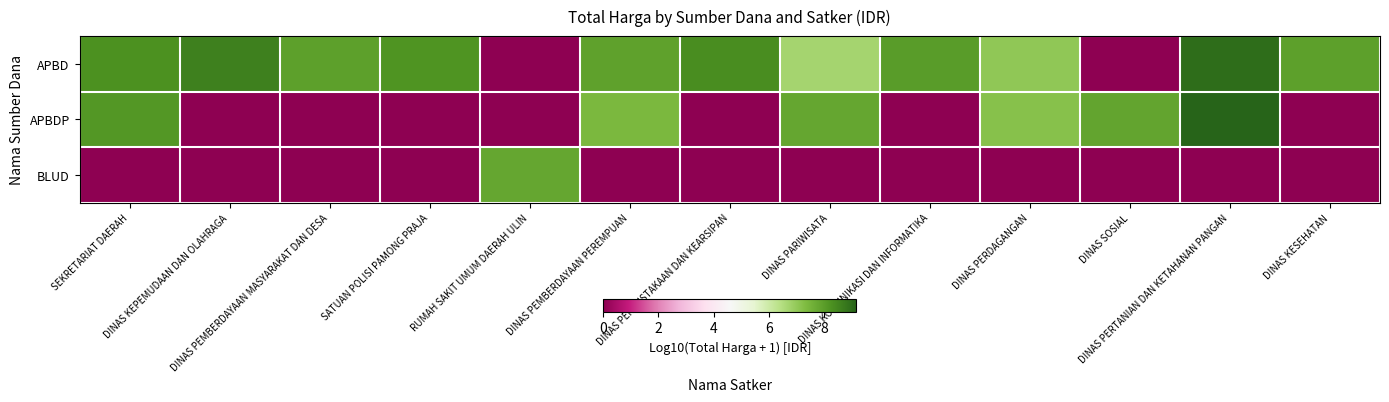

Rank the series by their average value, from highest to lowest.

APBD, APBDP, BLUD